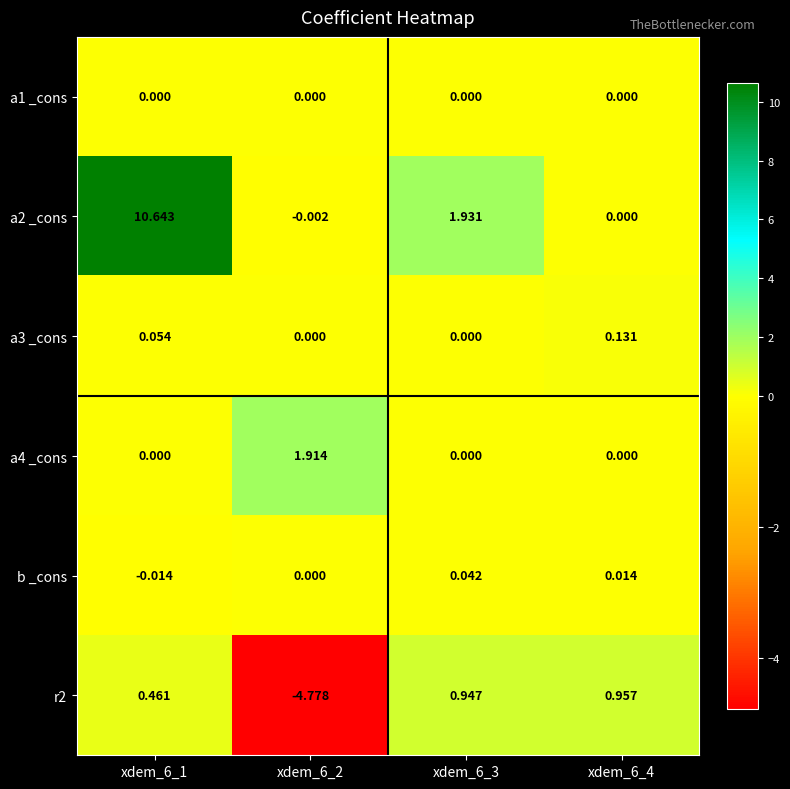

At which category is the sum across all series the highest?

xdem_6_1